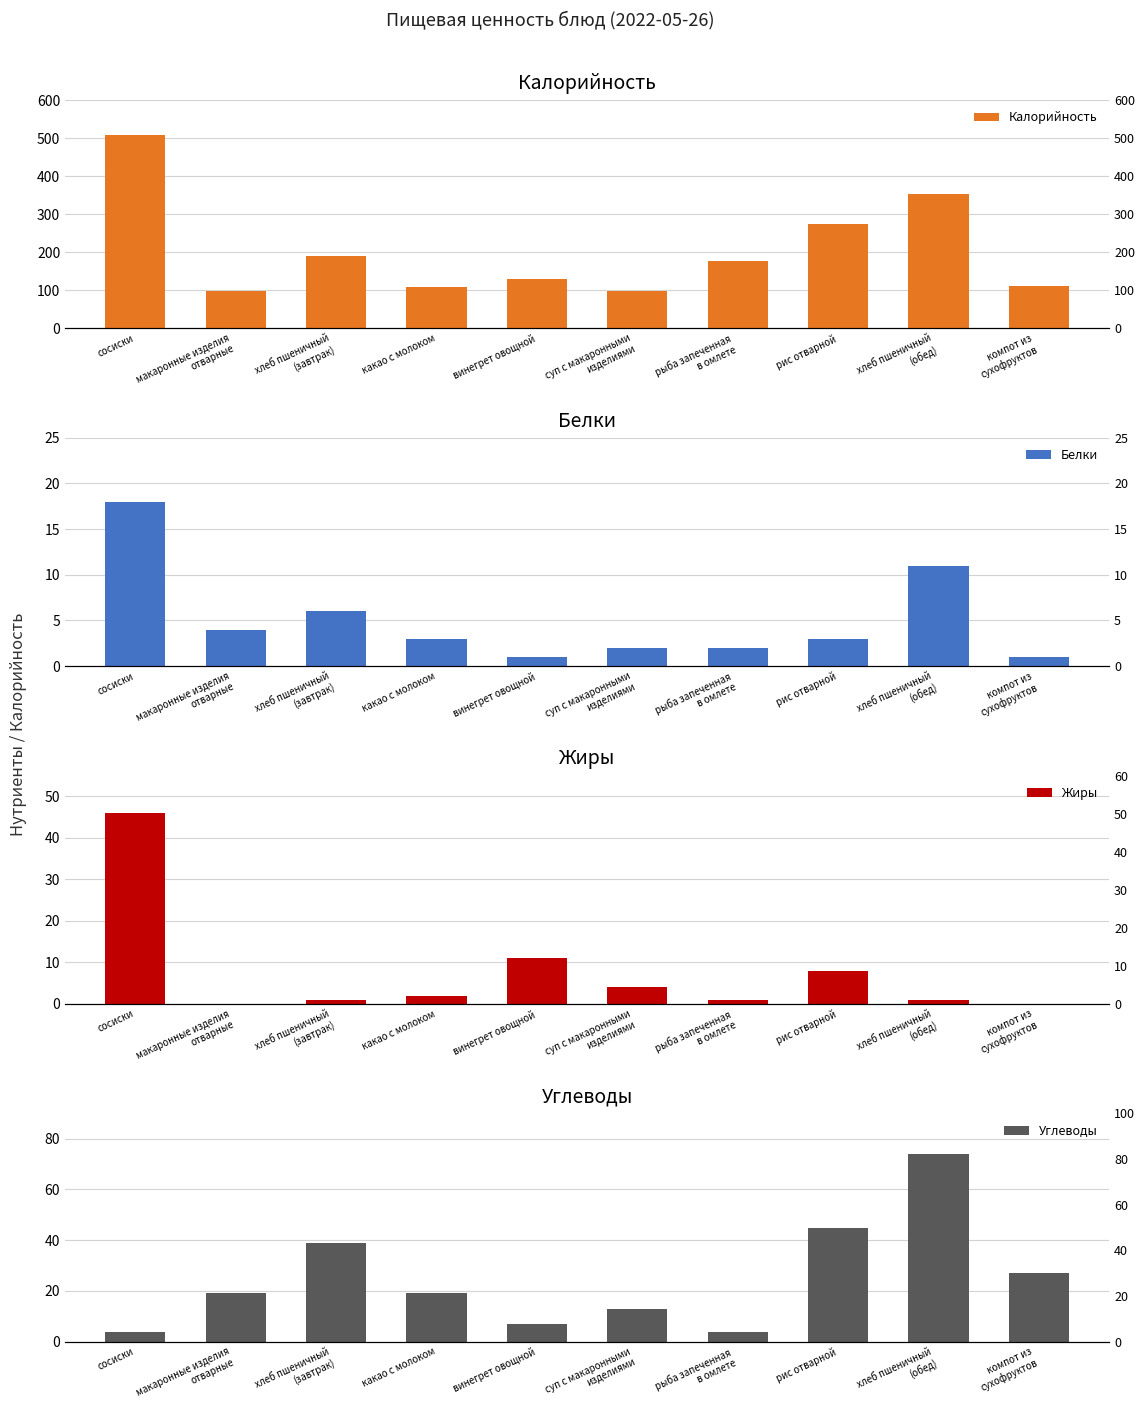

What is the label of the 5th bar from the left?

винегрет овощной